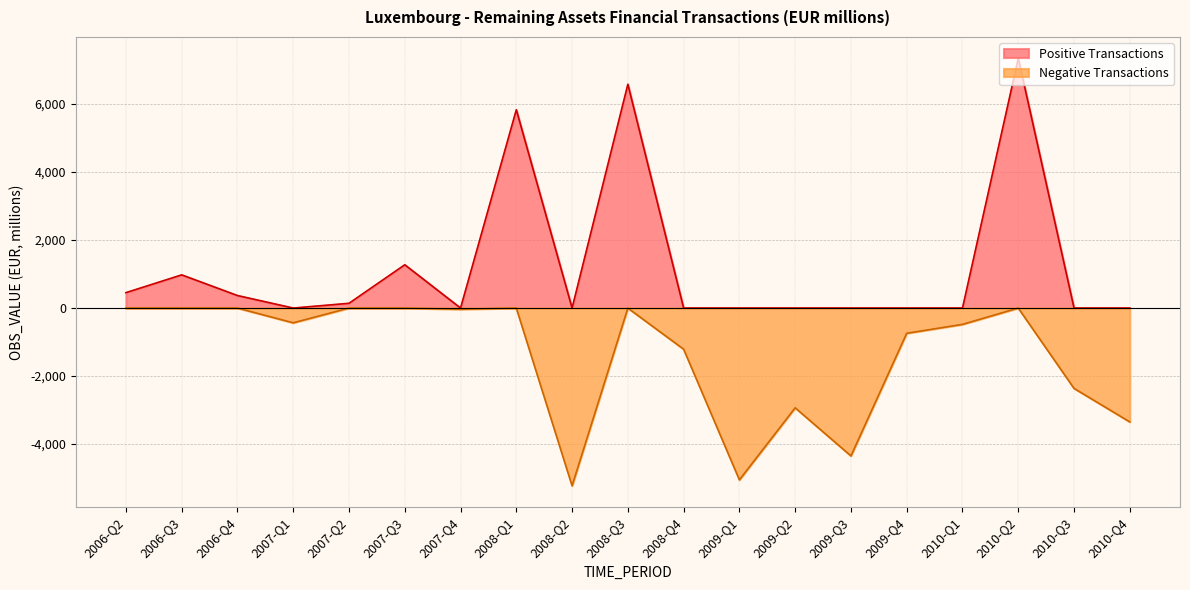

How many data points in Negative are above -434?

9